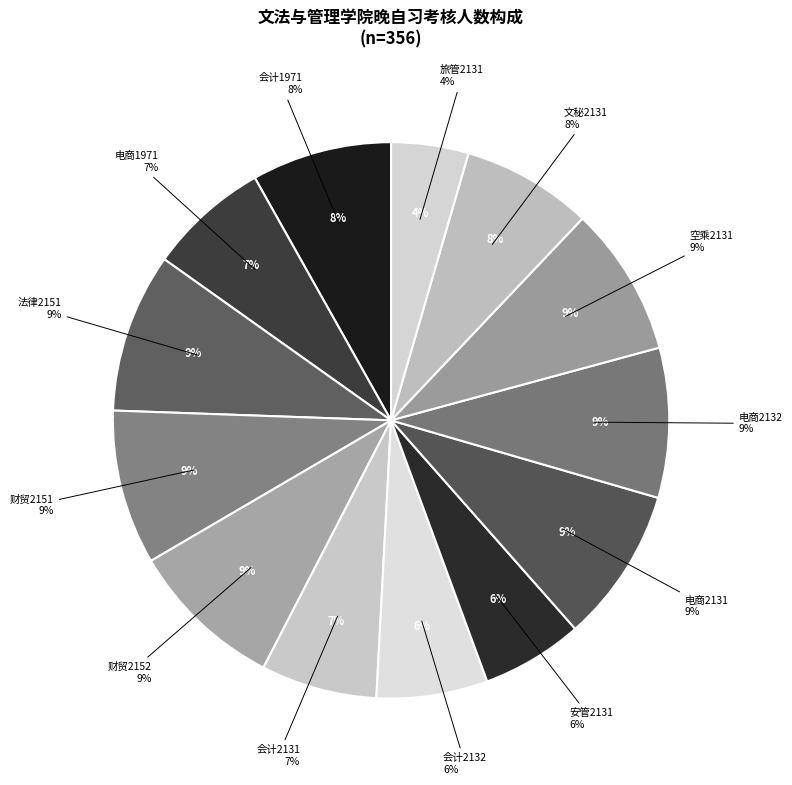

What is the change in value from 财贸2152 to 文秘2131?

-5